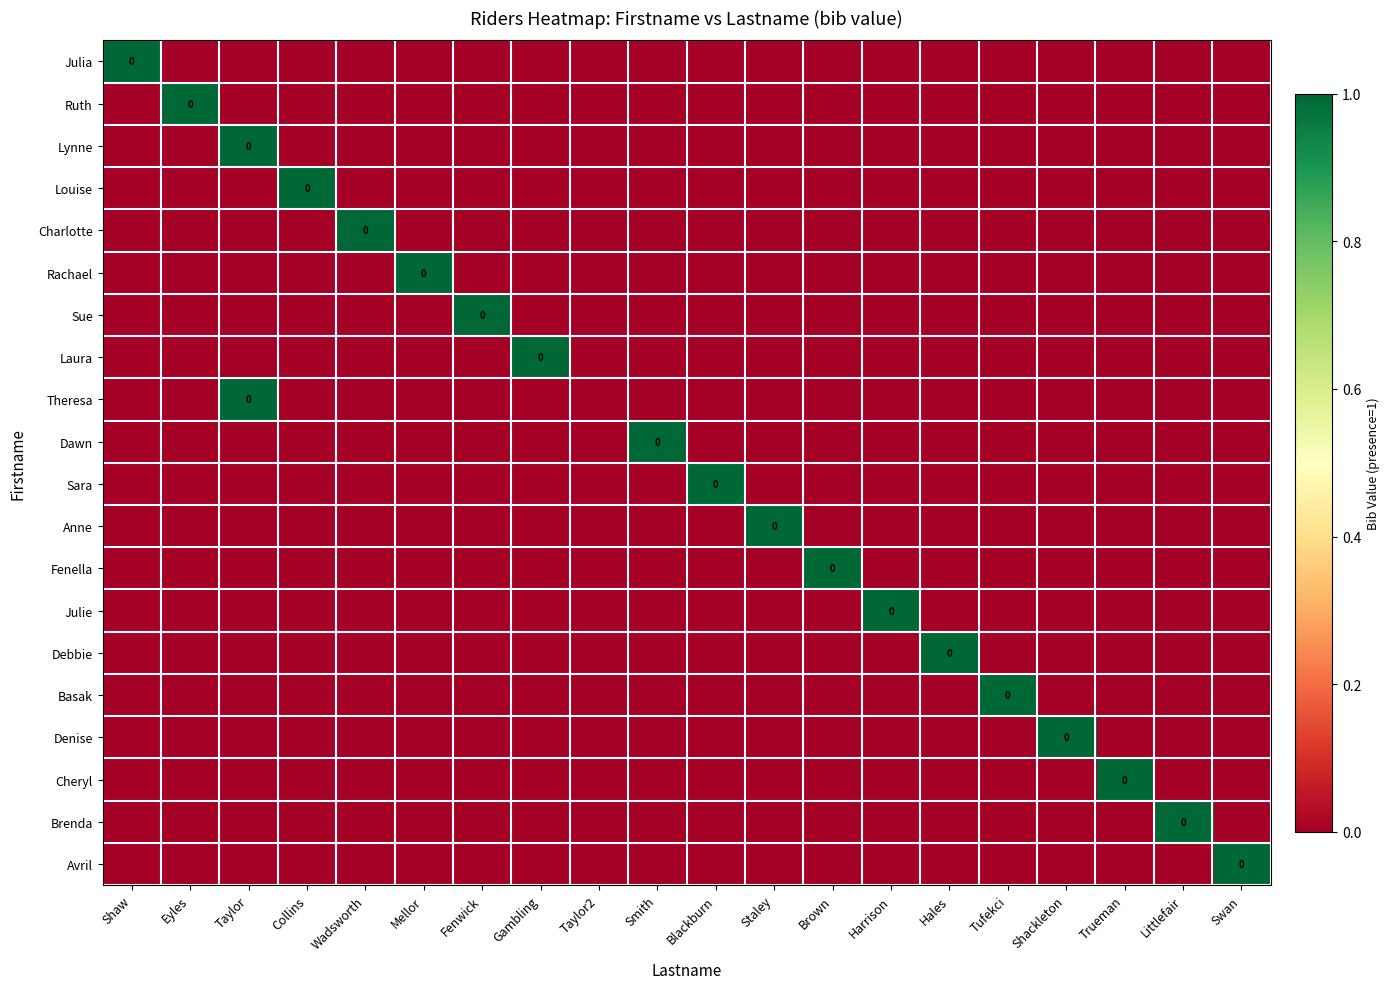

How many data points does each series have?

20